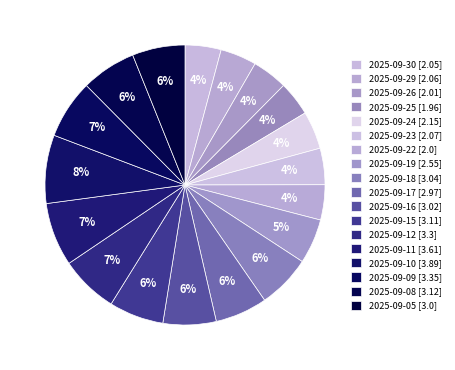

What is the largest slice in the pie chart?

2025-09-10